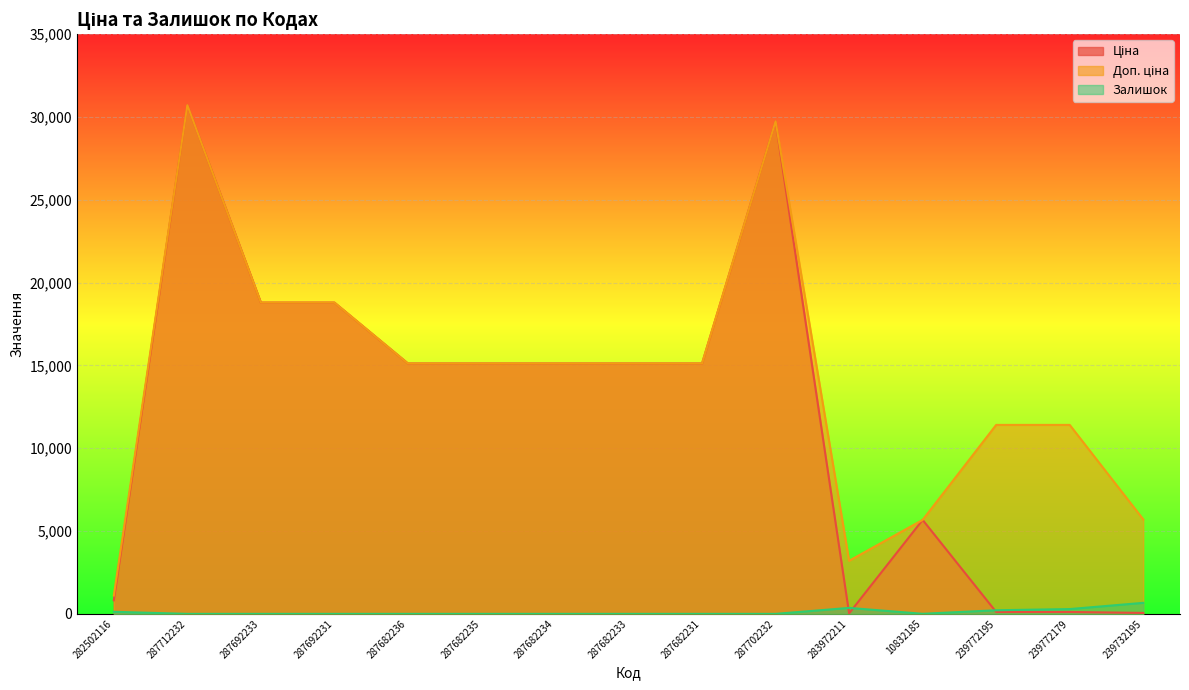

The Ціна series shows 4711.1 at 287682231. True or false?

False